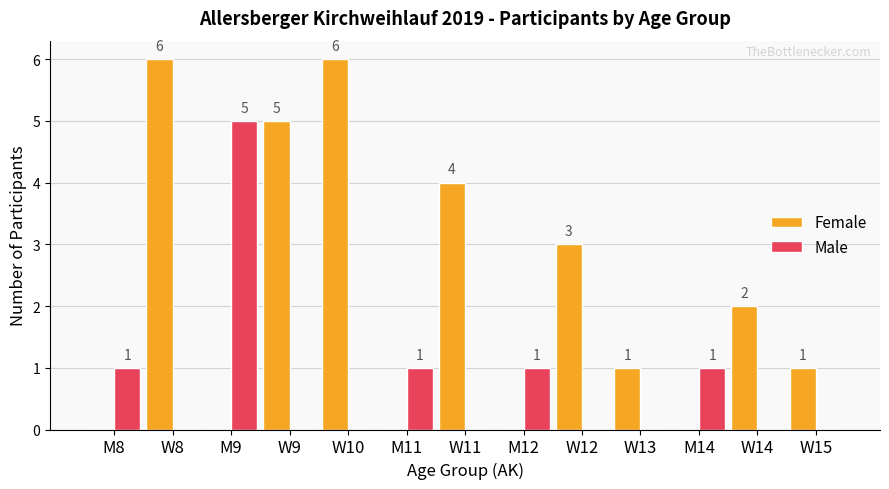

At which label is Female closest to 3?

W12